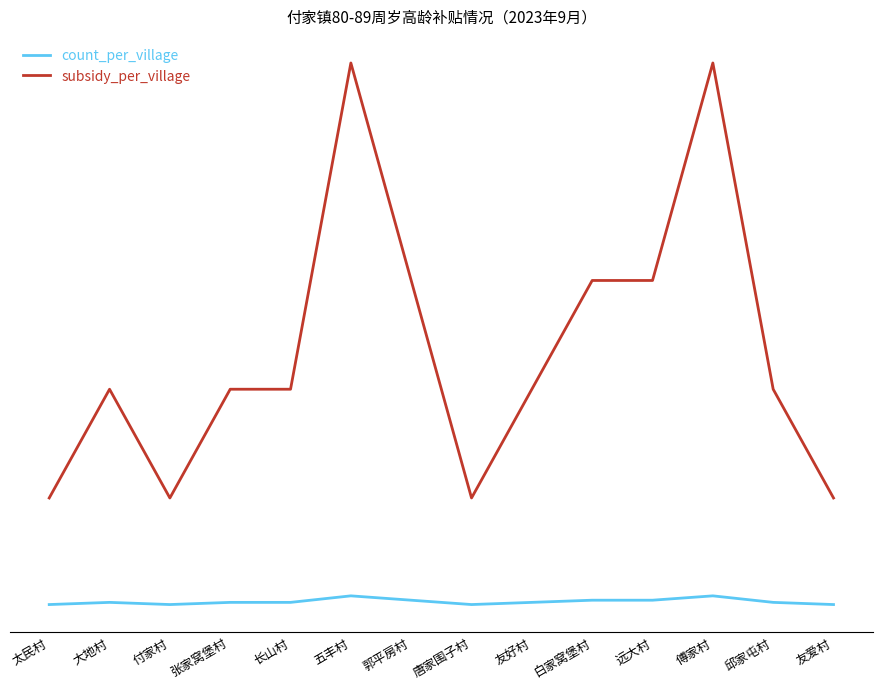

Is this an area chart (filled region under the line)?

No